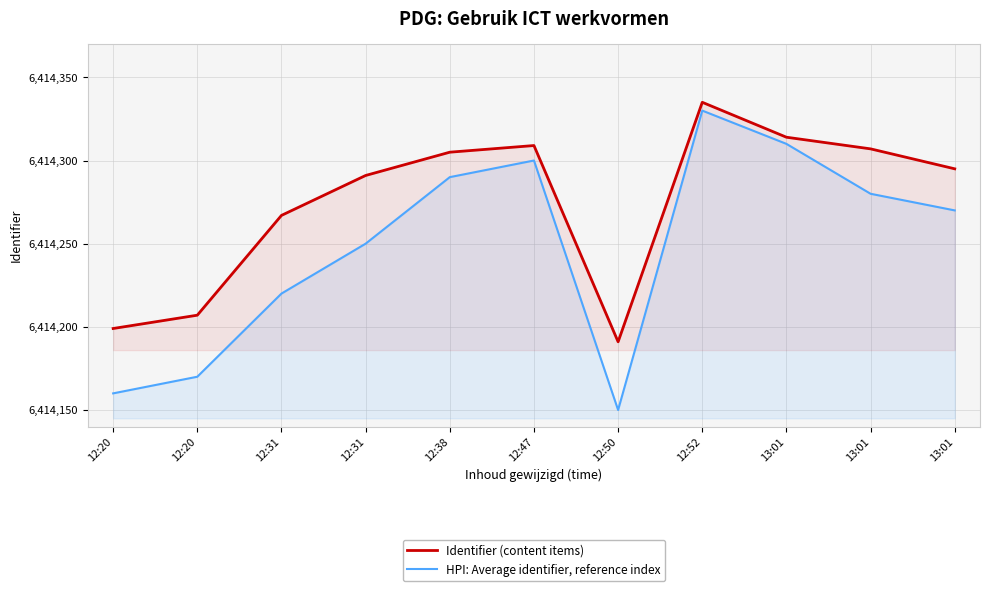

True or false: Identifier (content items) and HPI: Average identifier, reference index cross at least once.

False